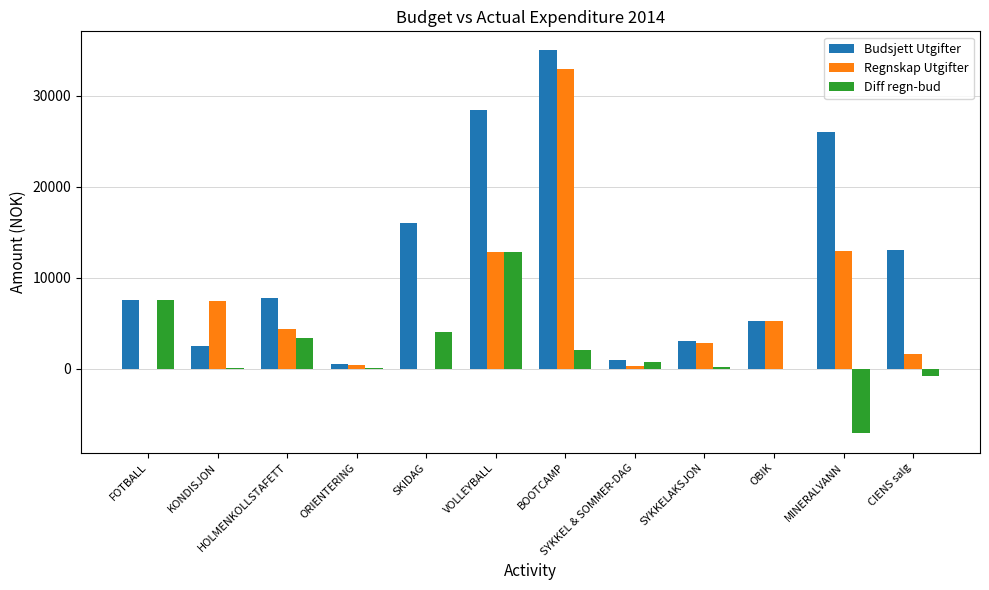

The value of Budsjett Utgifter at BOOTCAMP is 47474.2. True or false?

False